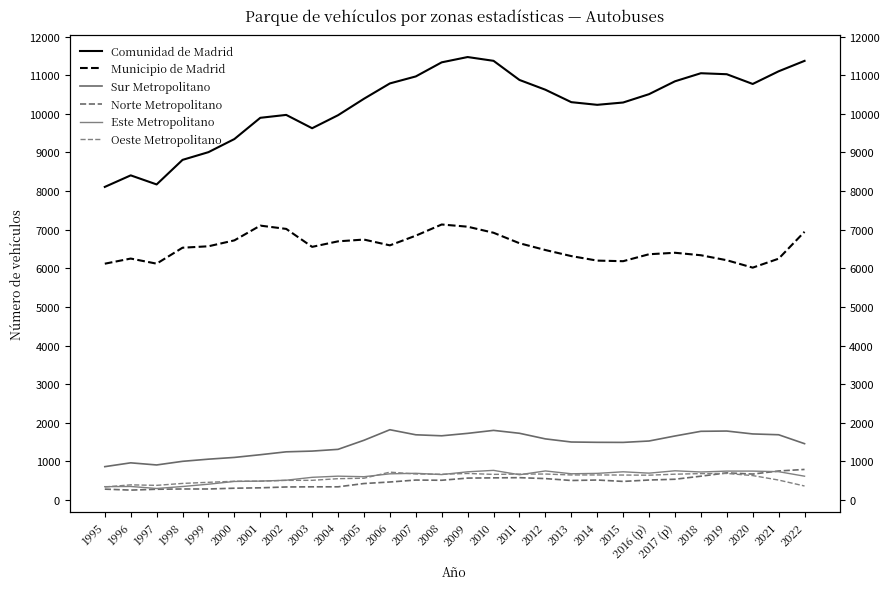

How many lines are shown in the chart?

6